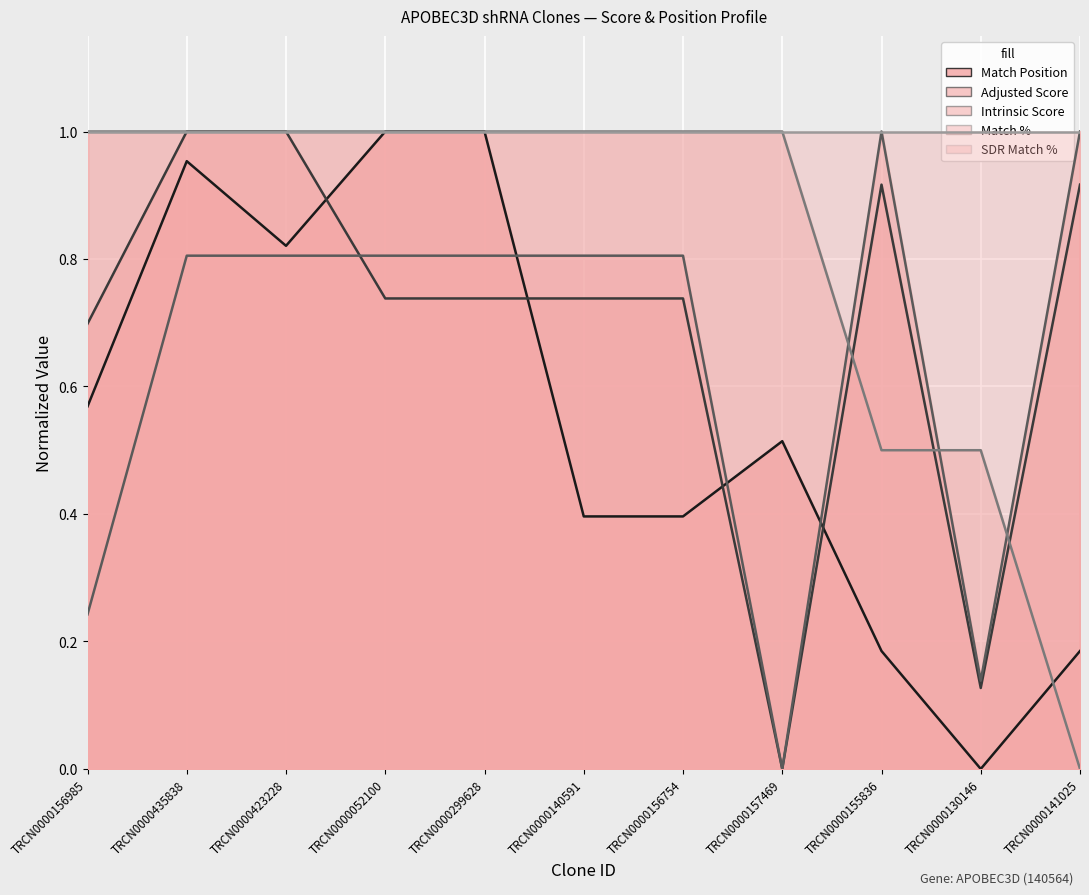

What is the sum of all Match % values?

9.0